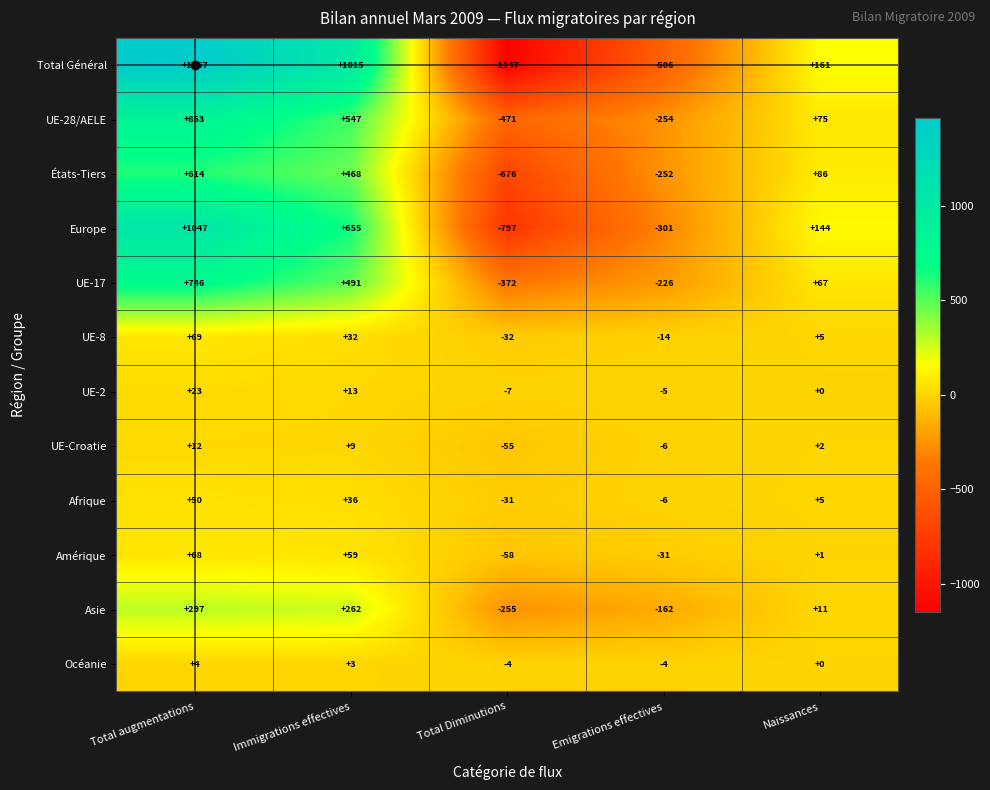

What is the average value of the Amérique series?

8